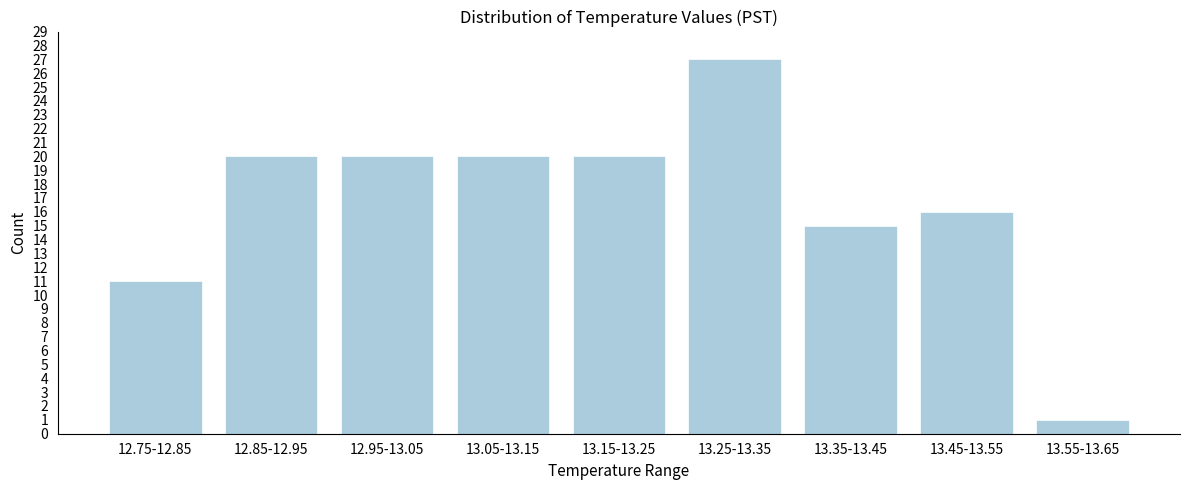

Reading left to right, transcribe all the data shown in this chart.

11	20	20	20	20	27	15	16	1